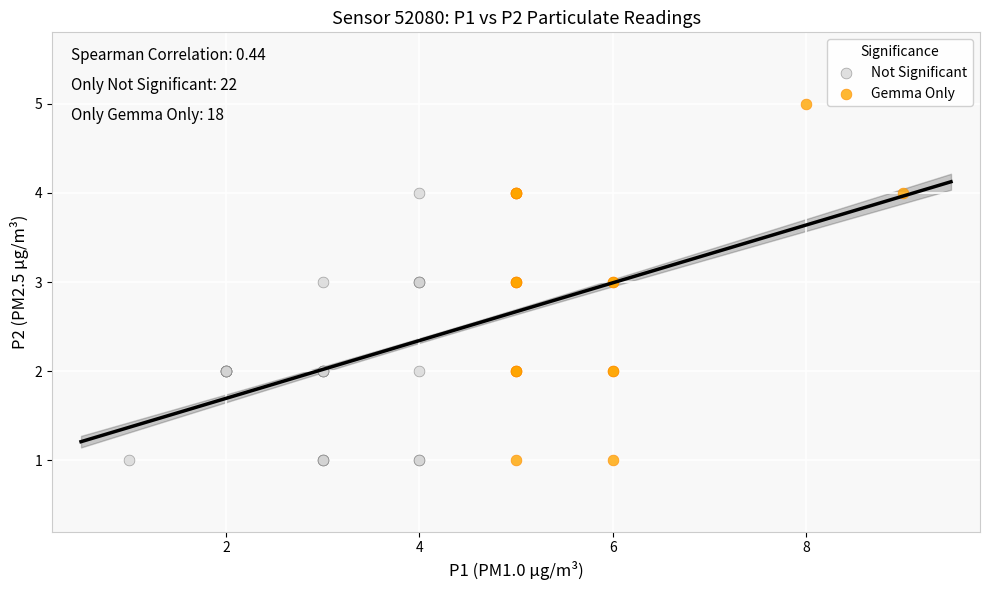

Which series contains the highest Y value?

Gemma Only